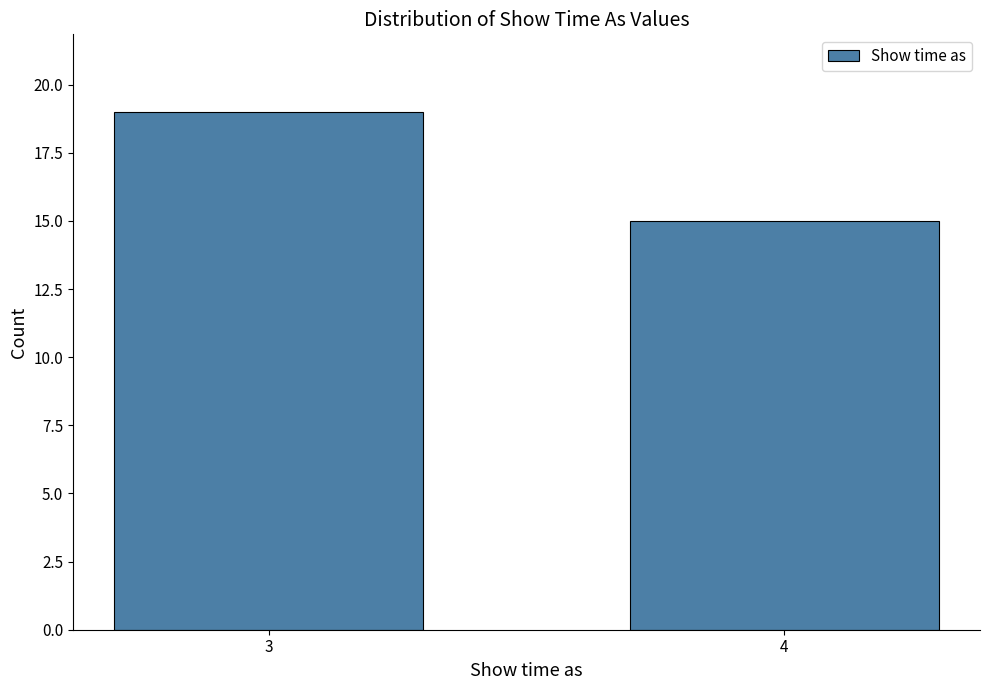

Reading left to right, what are all the values shown in this chart?

3=19	4=15